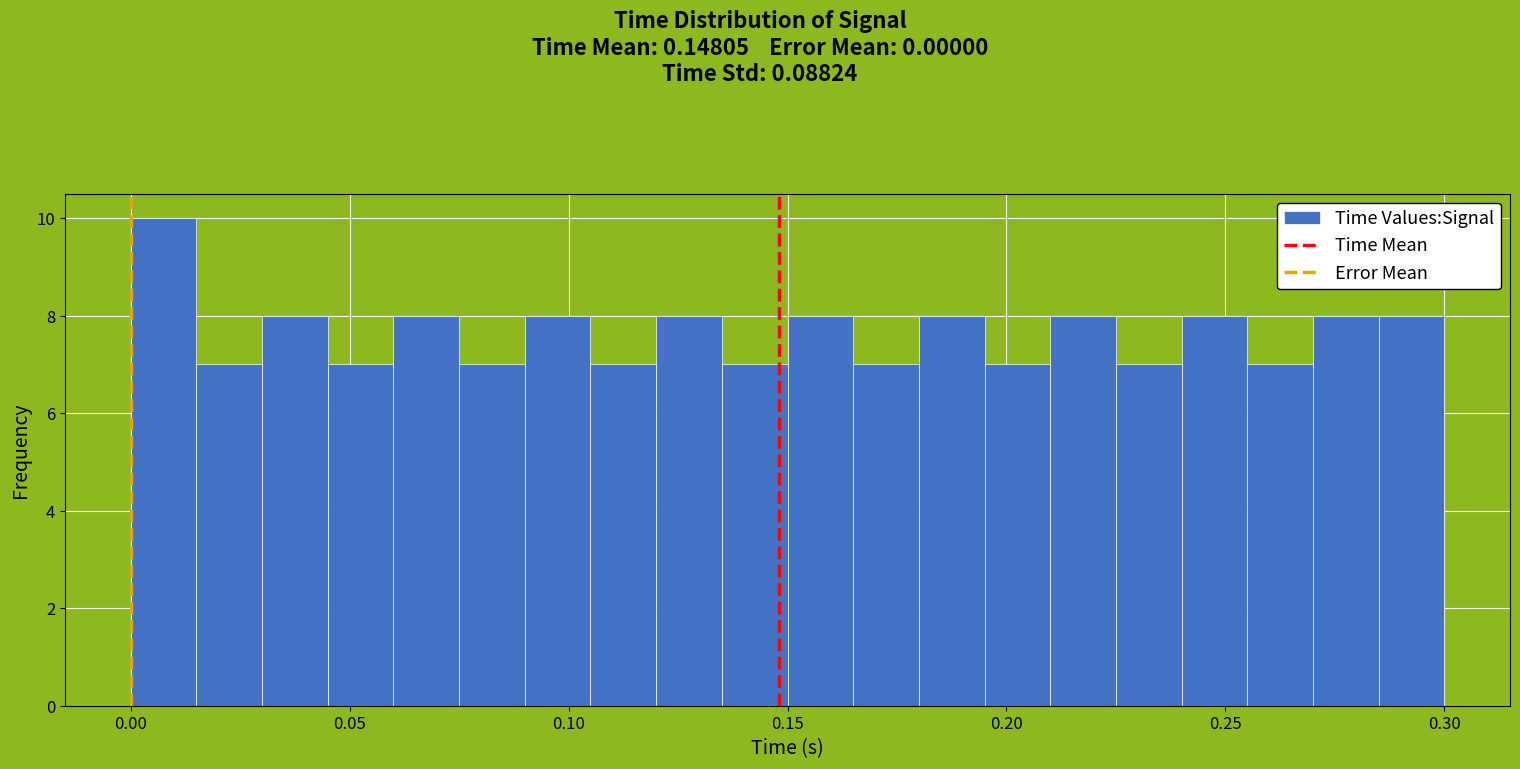

Read against the x-axis, roughly where is the centre of the tallest bar?

0.010